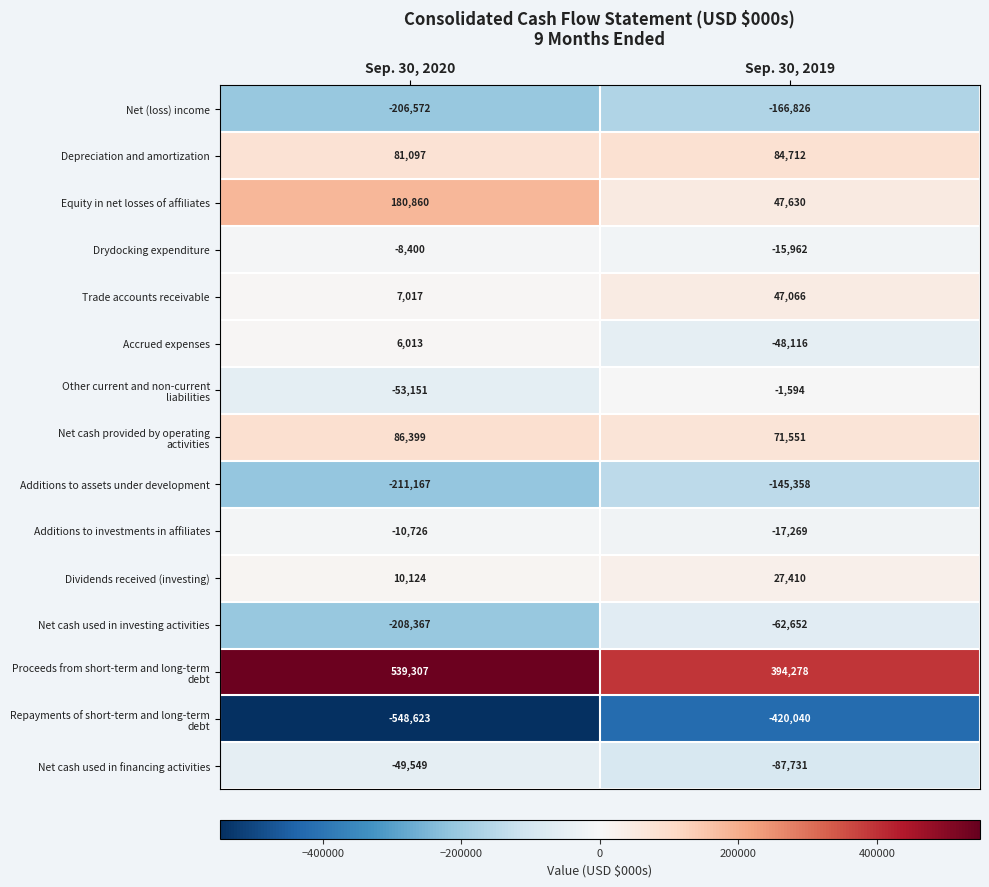

What is the sum of all Accrued expenses values?

-42103